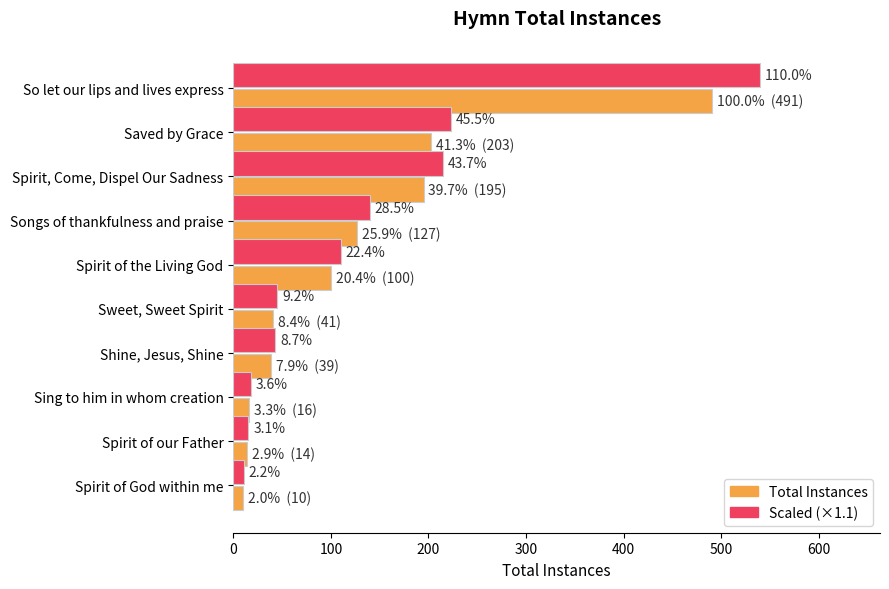

What is the value of the scaled (×1.1) bar at the 6th from the left?

45.1